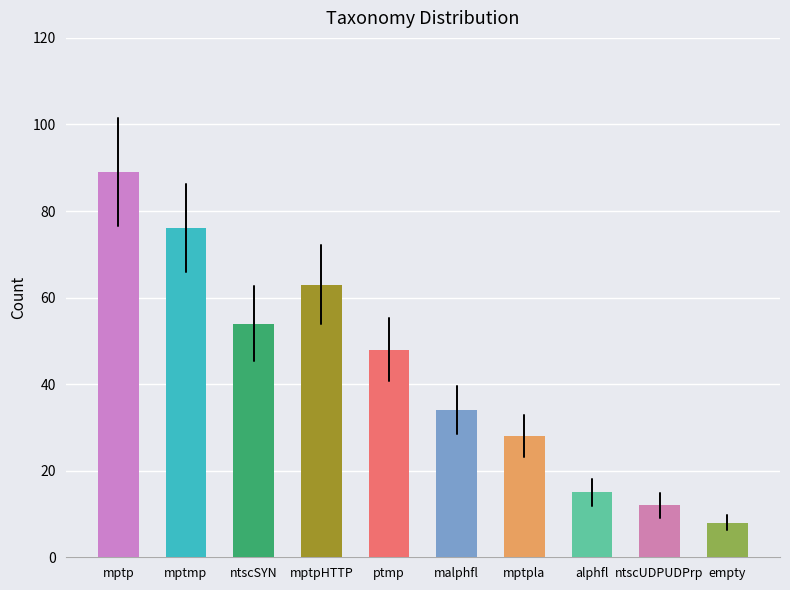

How many distinct data groups are displayed?

1